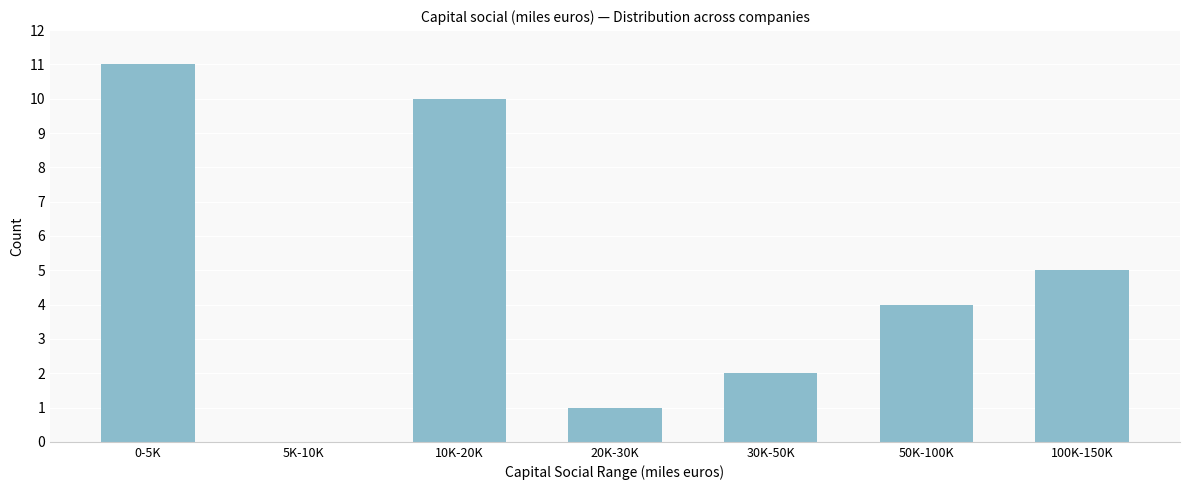

Reading left to right, what are all the values shown in this chart?

0-5K=11	5K-10K=0	10K-20K=10	20K-30K=1	30K-50K=2	50K-100K=4	100K-150K=5